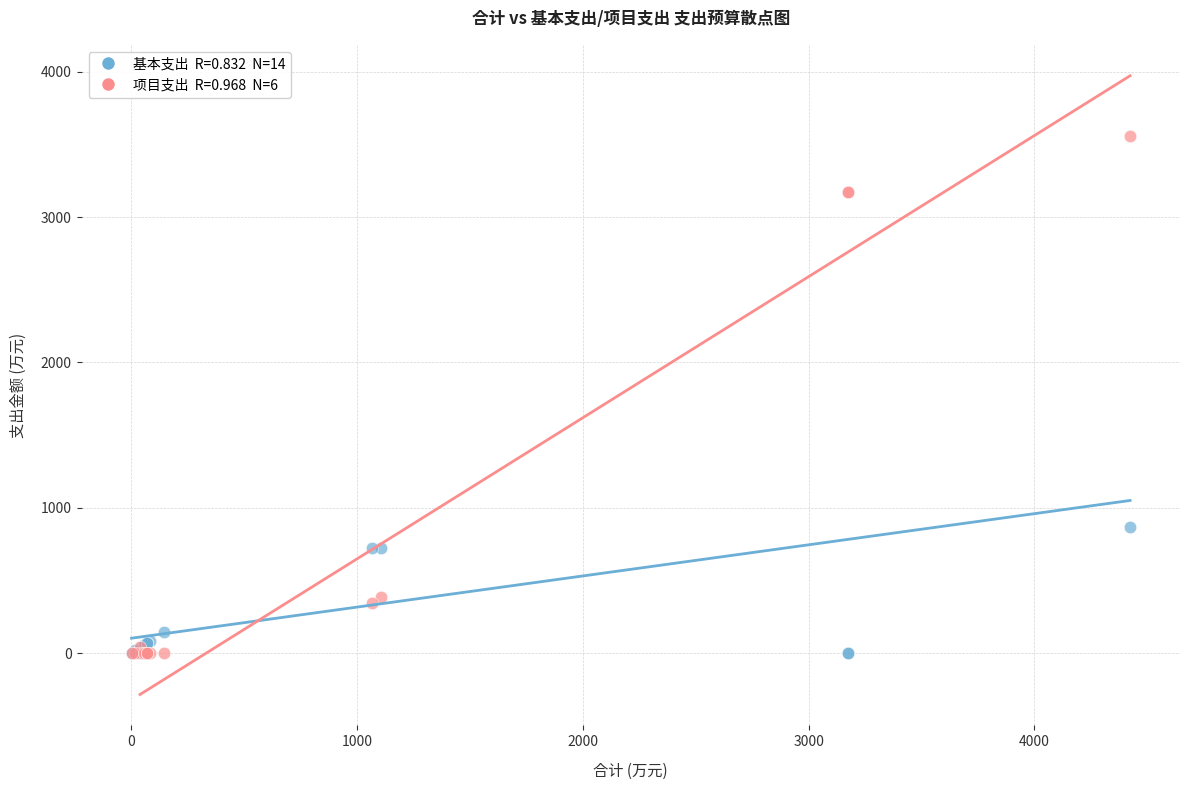

Across all series, what Y value is closest to 1778?

866.1